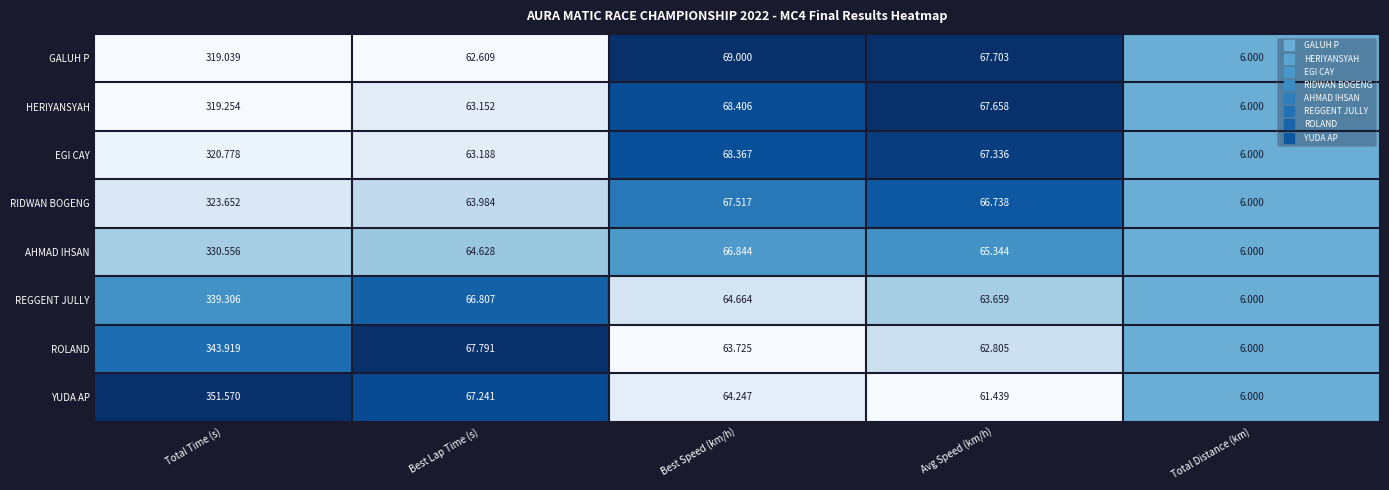

Is the value of RIDWAN BOGENG at Best Speed (km/h) greater than the value of GALUH P at Best Speed (km/h)?

No